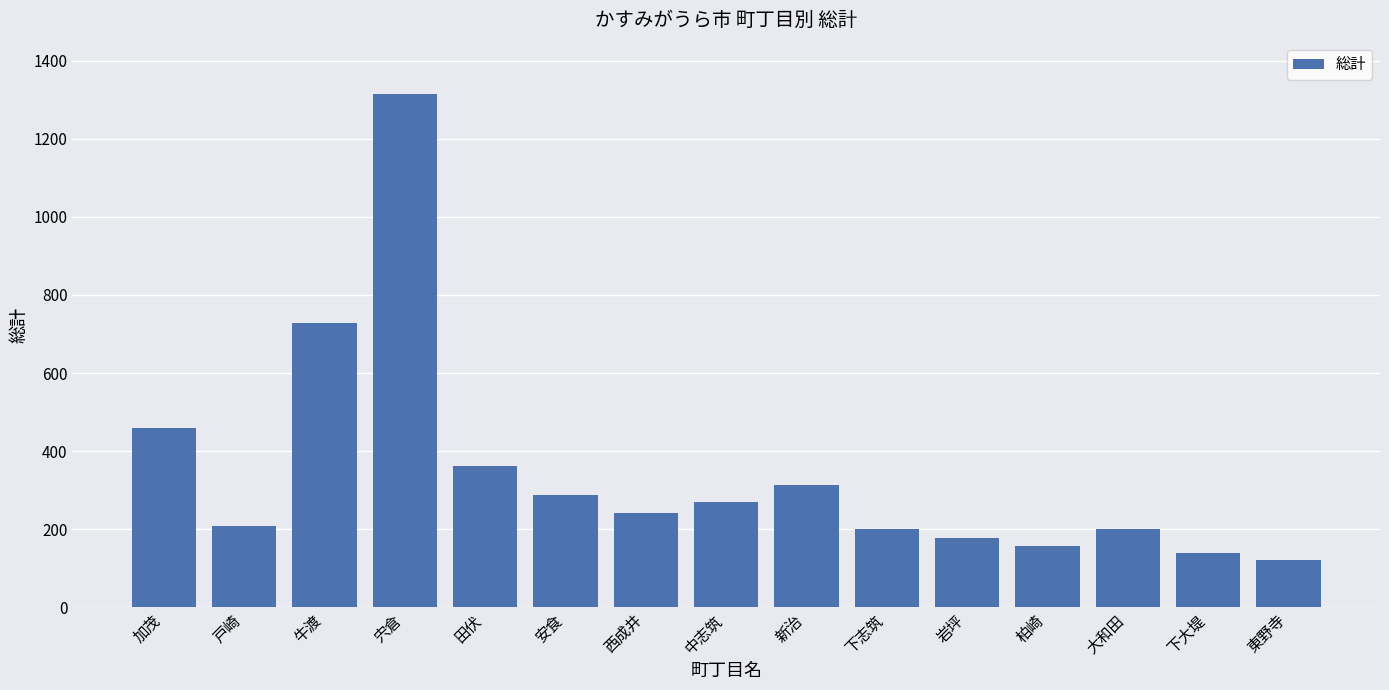

At which label does the data first exceed 241?

加茂